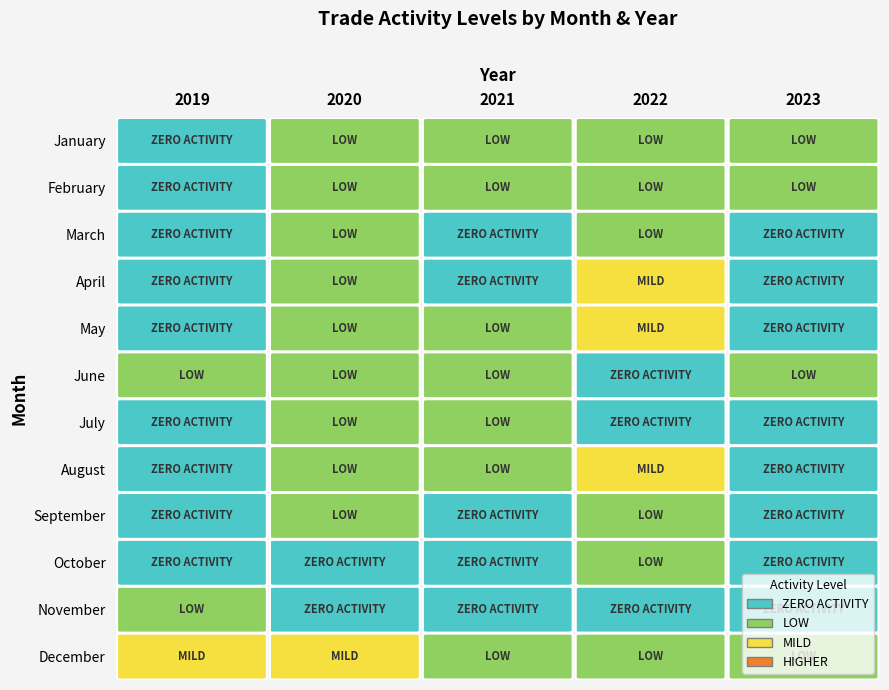

Count the number of categories in the chart.

5